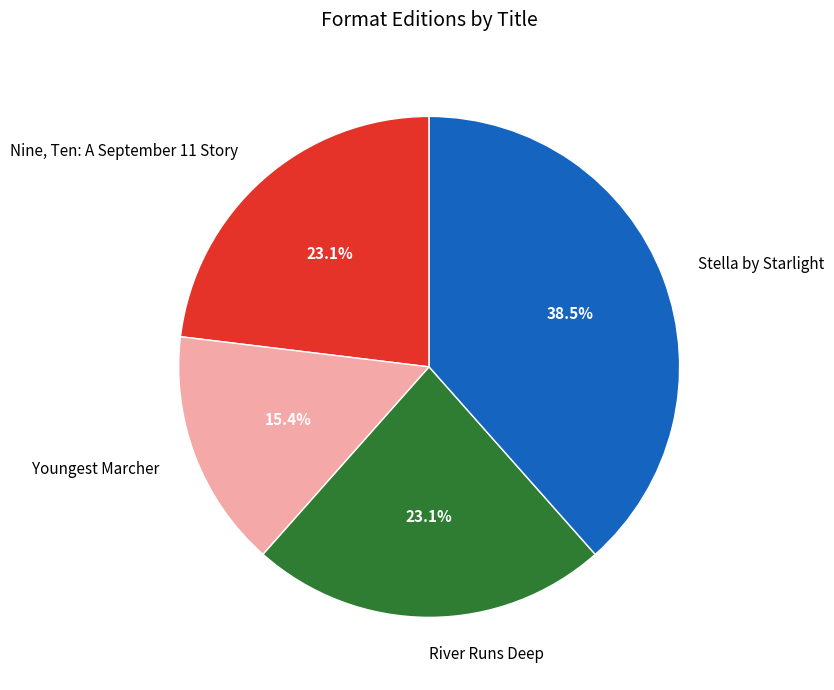

How many segments does this pie chart have?

4